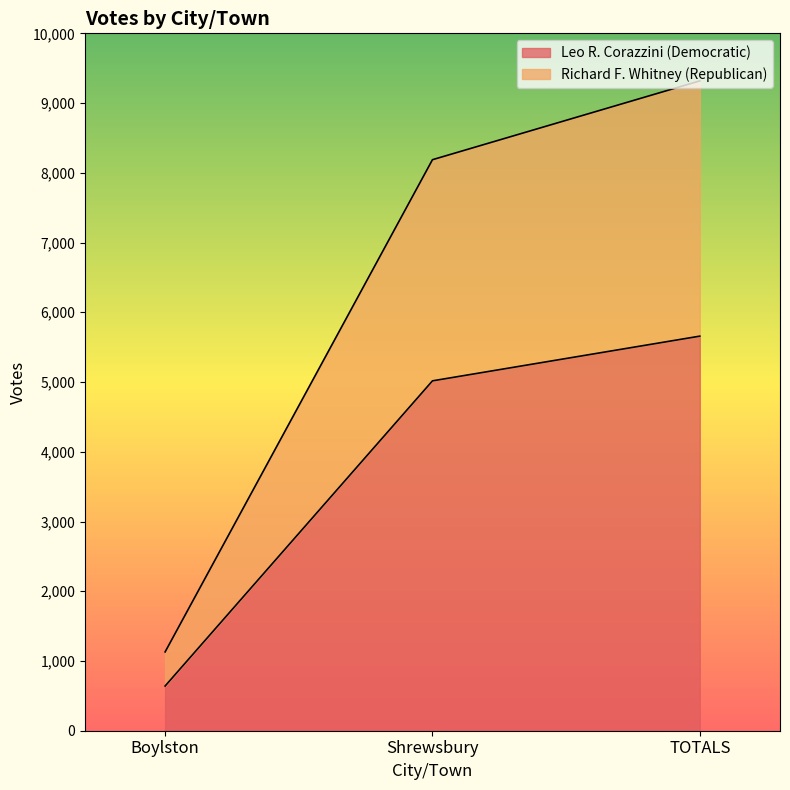

Is the value of Leo R. Corazzini (Democratic) at Boylston greater than the value of Richard F. Whitney (Republican) at TOTALS?

No